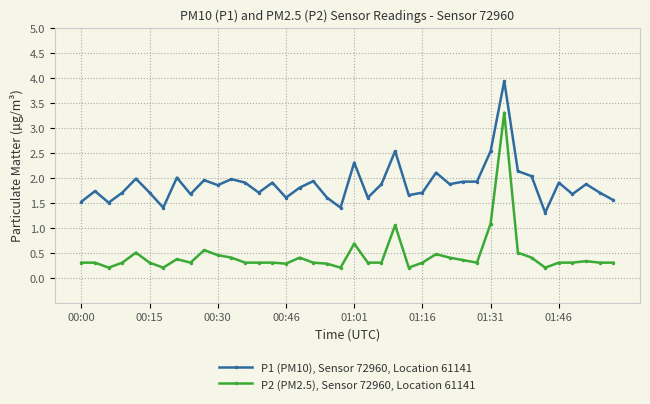

Rank the series by their maximum value, from lowest to highest.

P2 (PM2.5), Sensor 72960, Location 61141, P1 (PM10), Sensor 72960, Location 61141